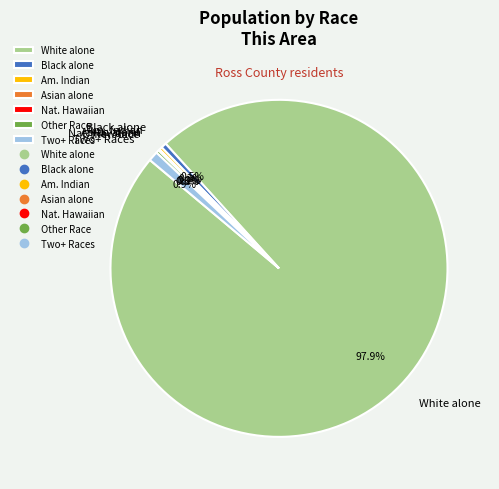

Does any single category account for the majority?

Yes